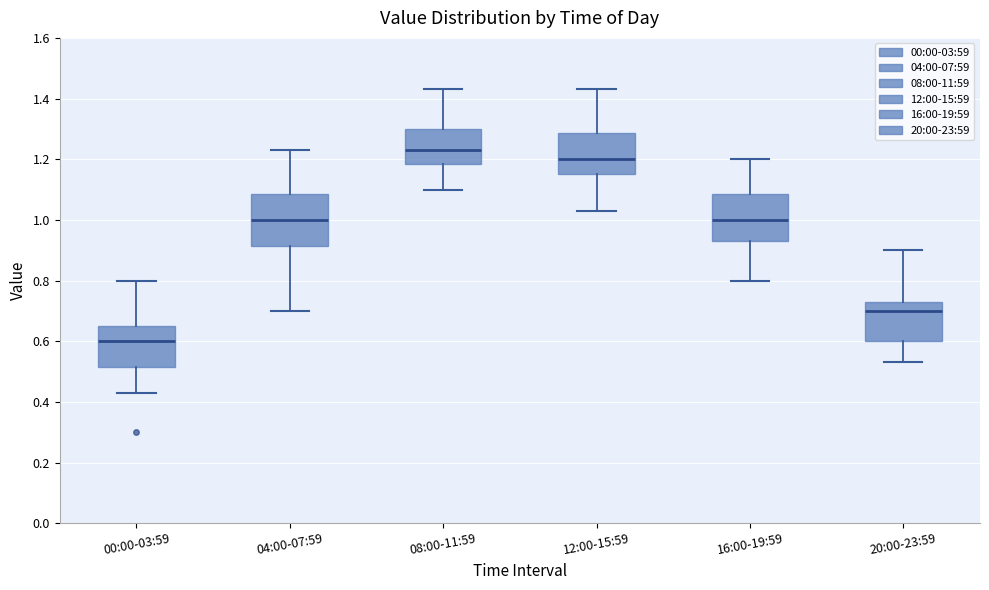

Where does the upper whisker of the box for 00:00-03:59 end on the y-axis? The values are not printed on the chart, so give them approximately, as read against the axis.

0.80